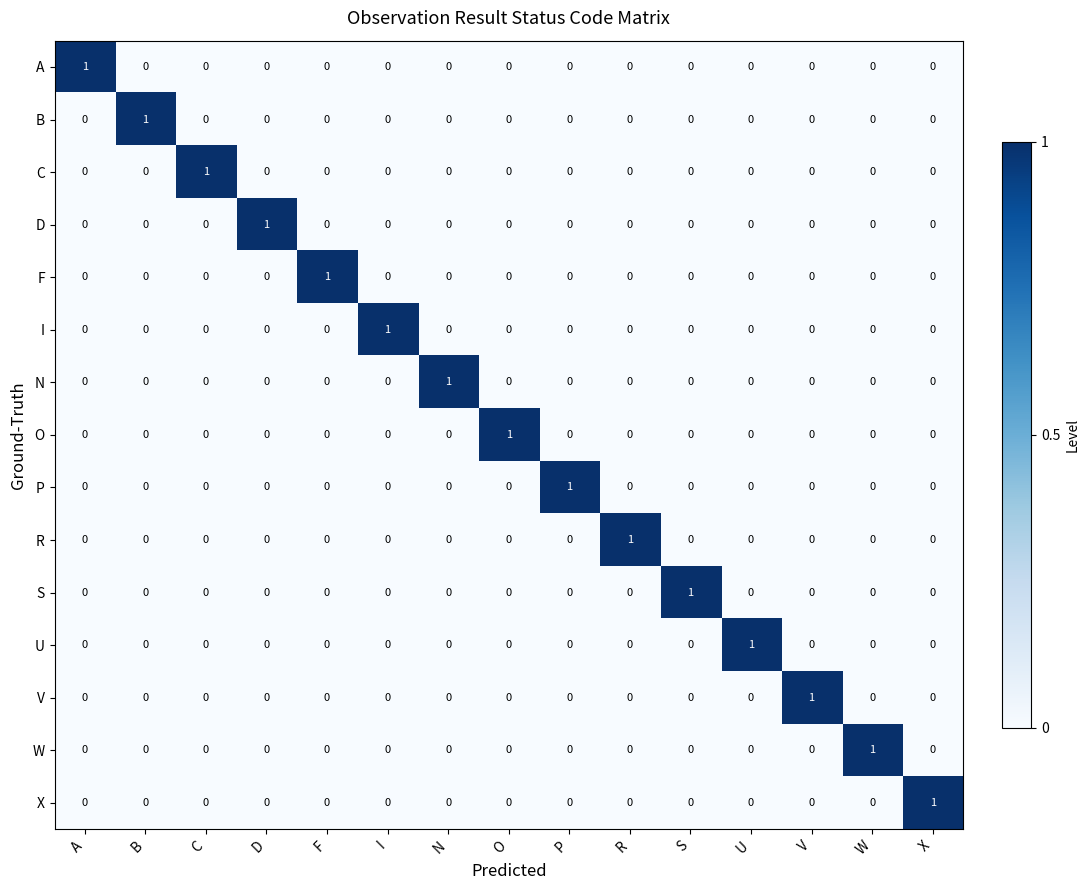

At how many categories does at least one series exceed 0?

15